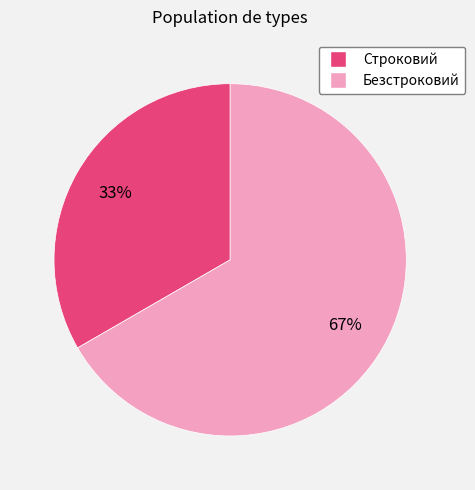

Is there a majority slice in this chart?

Yes